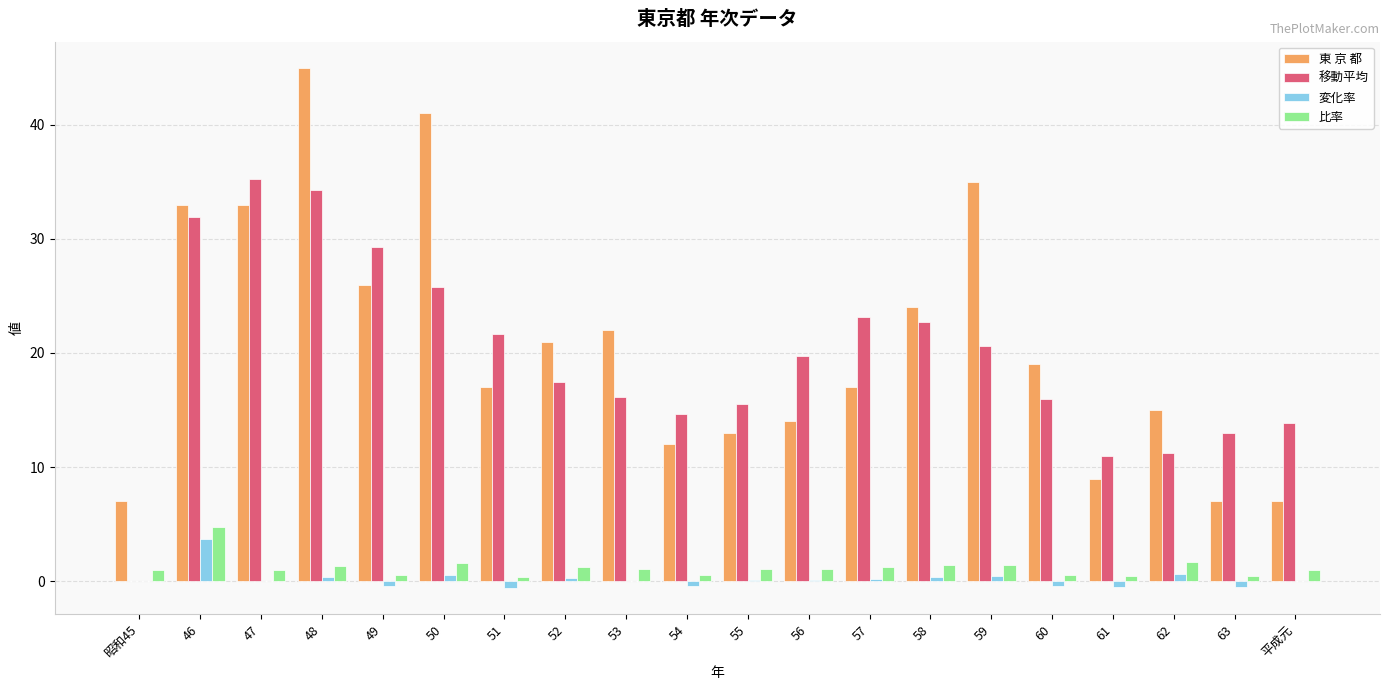

What are all the series names shown in the legend?

東 京 都, 移動平均, 変化率, 比率